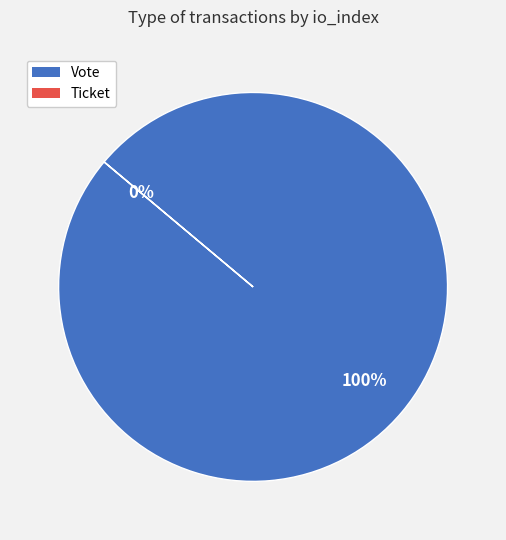

Is it true that Ticket is 0% of the pie?

True